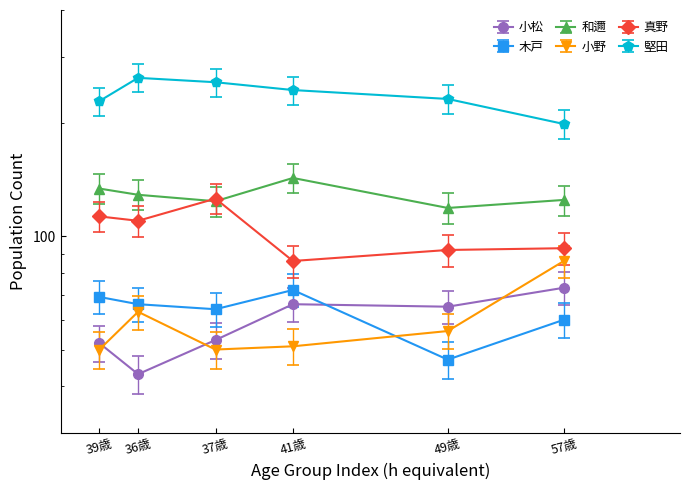

At which label does 和邇 first exceed 117?

39歳